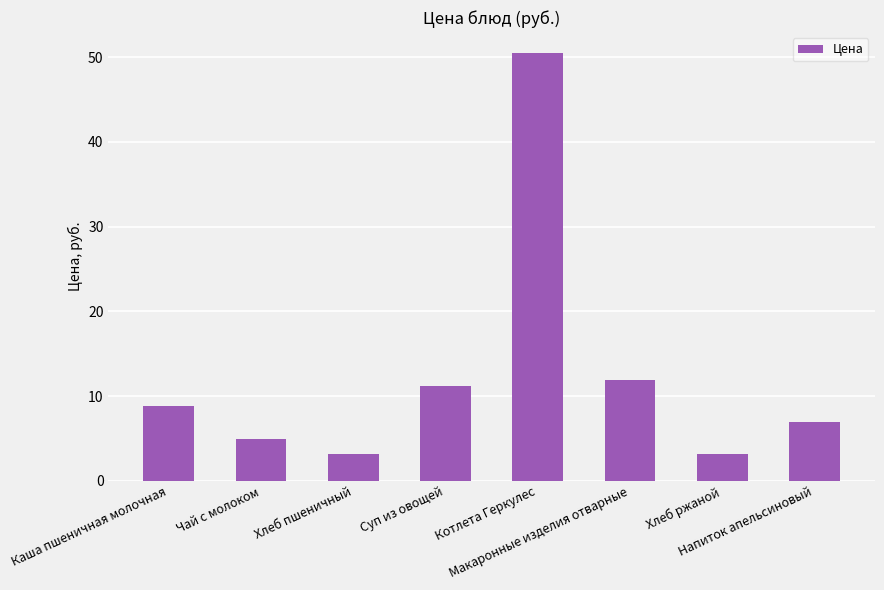

What is the maximum value shown in the chart?

50.4